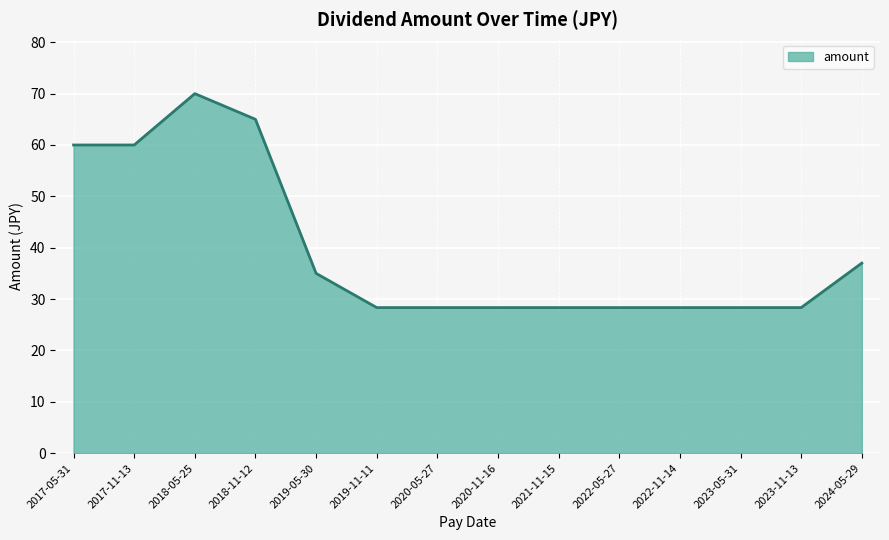

How many lines are shown in the chart?

1